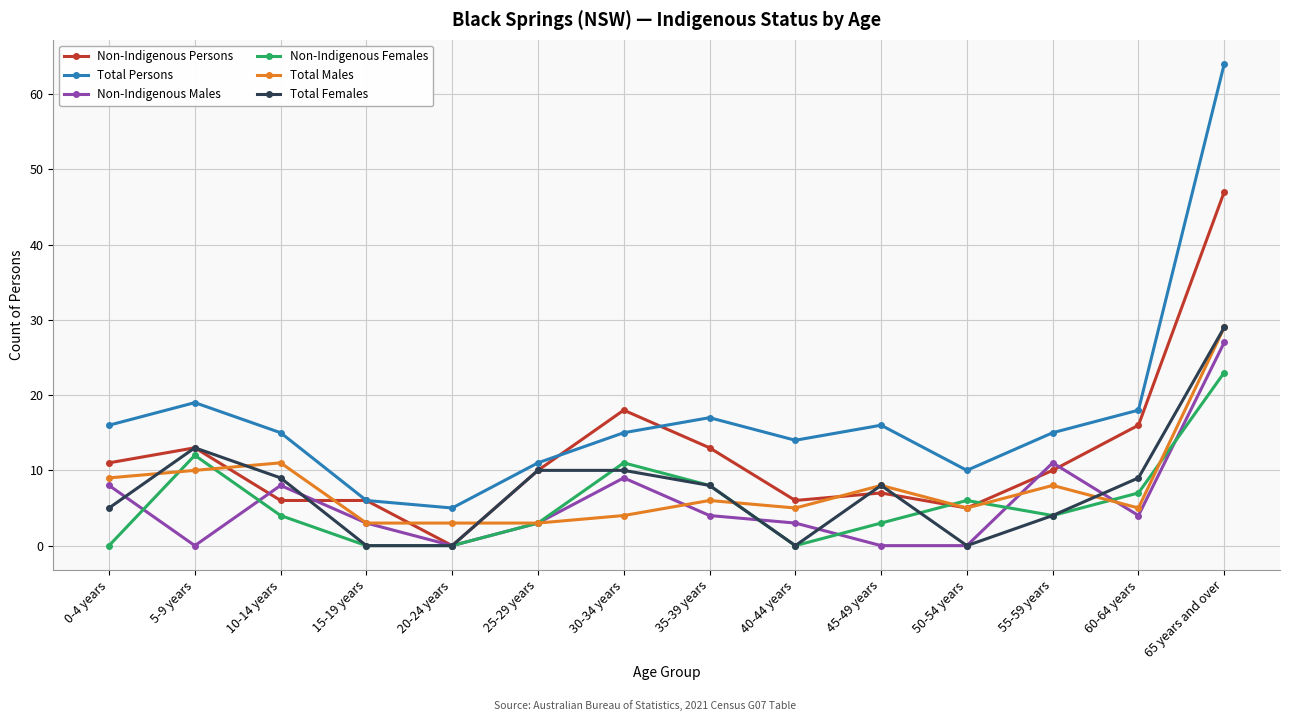

Is it true that Total Males equals 10 at 5-9 years?

True